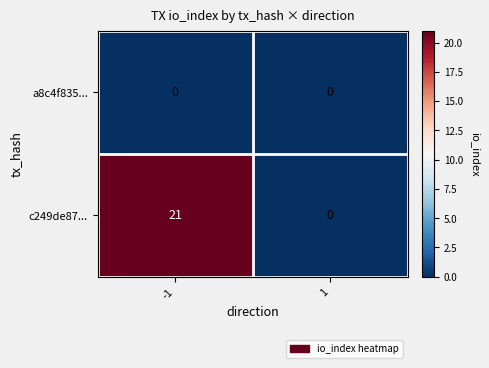

Reading right to left, transcribe all the data shown in this chart.

a8c4f835...: 1=0	-1=0
c249de87...: 1=0	-1=21